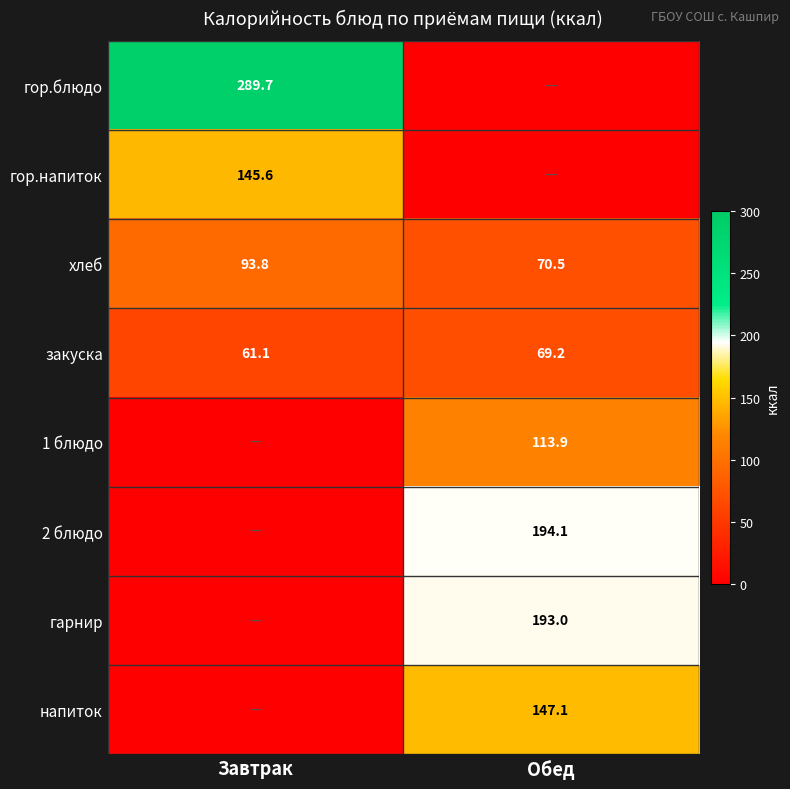

At which label does хлеб first exceed 93?

Завтрак